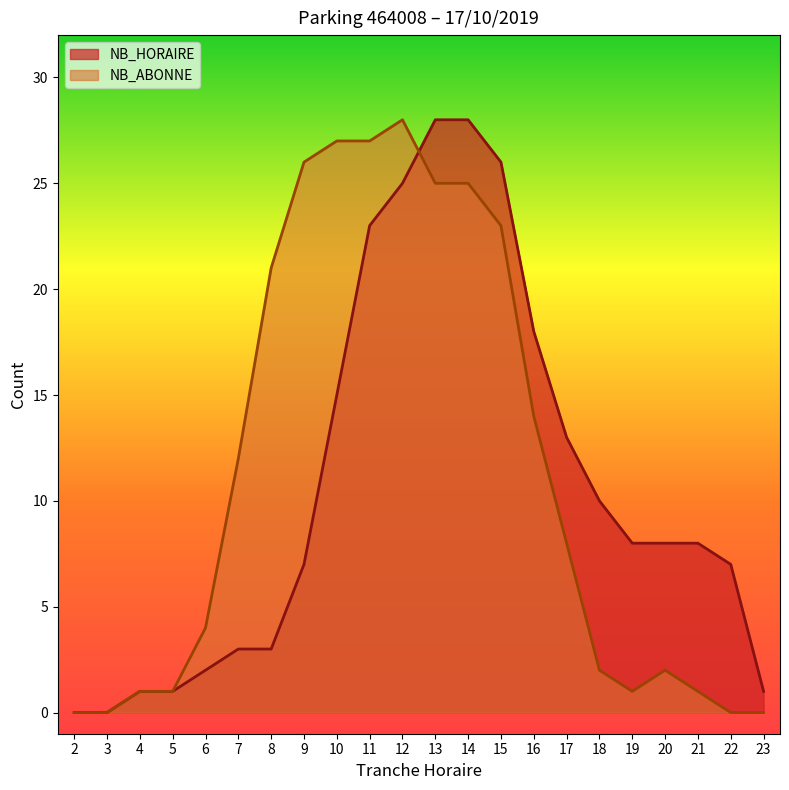

What is the average value of the NB_ABONNE series?

11